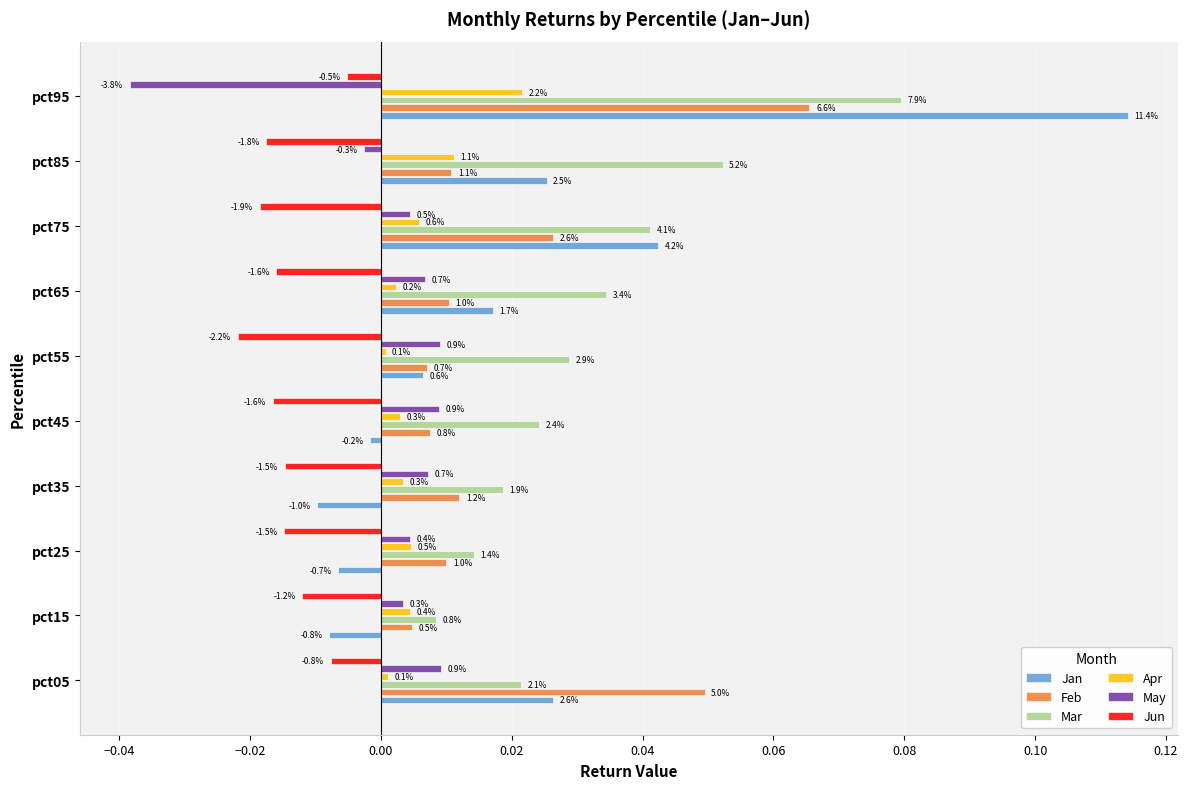

What are all the series names shown in the legend?

Jan, Feb, Mar, Apr, May, Jun